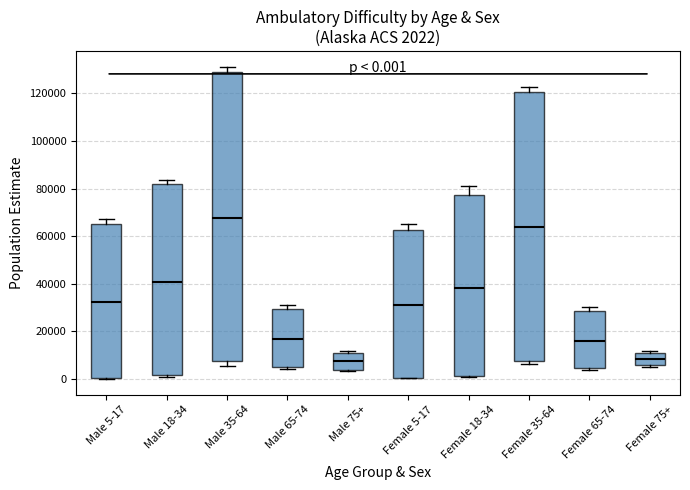

Which box is the tallest, from its lower edge to its upper edge?

Male 35-64